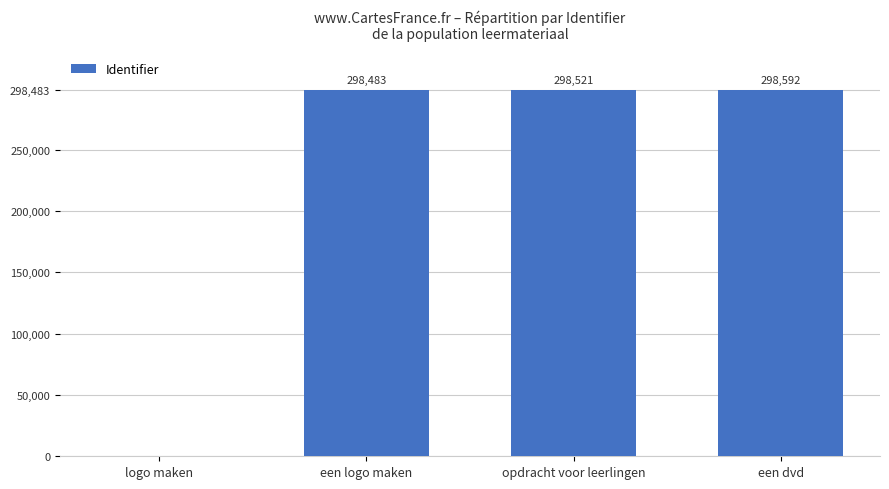

What is the greatest value displayed?

298592